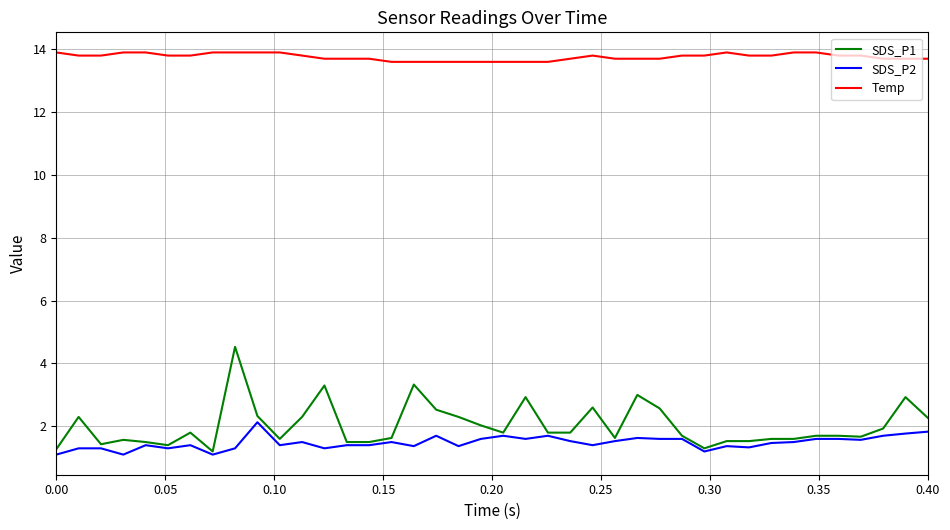

Rank the series by their maximum value, from lowest to highest.

SDS_P2, SDS_P1, Temp